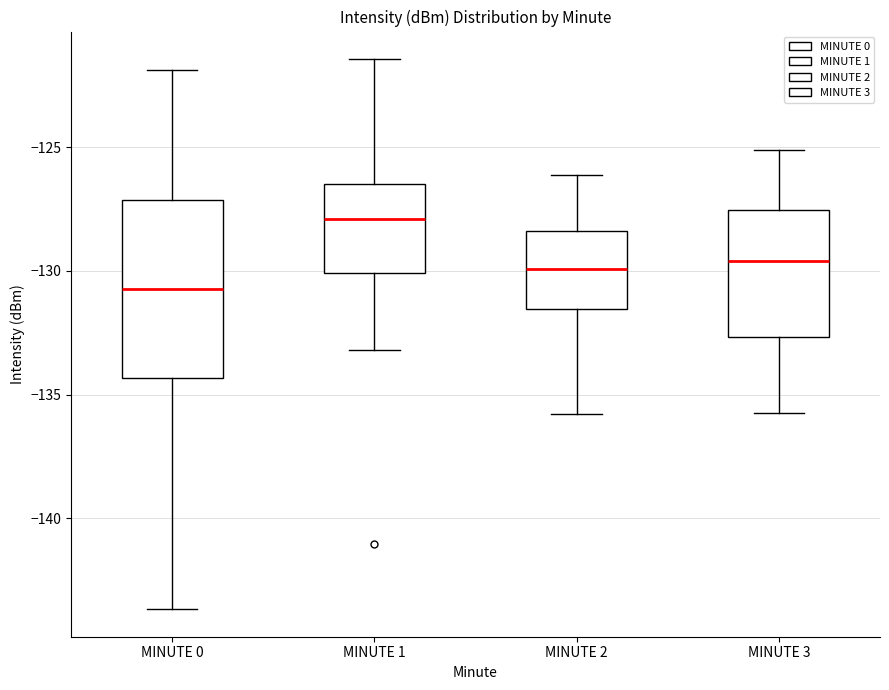

Comparing the boxes themselves (not the whiskers), which one is the tallest?

MINUTE 0